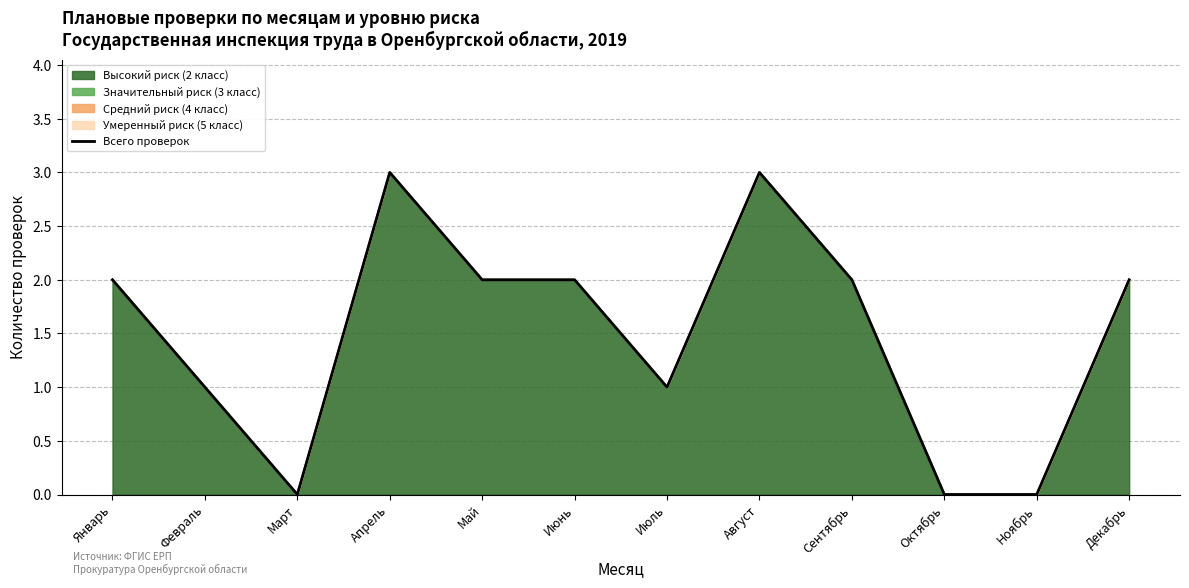

List the labels in order of value, smallest first.

Март, Октябрь, Ноябрь, Февраль, Июль, Январь, Май, Июнь, Сентябрь, Декабрь, Апрель, Август